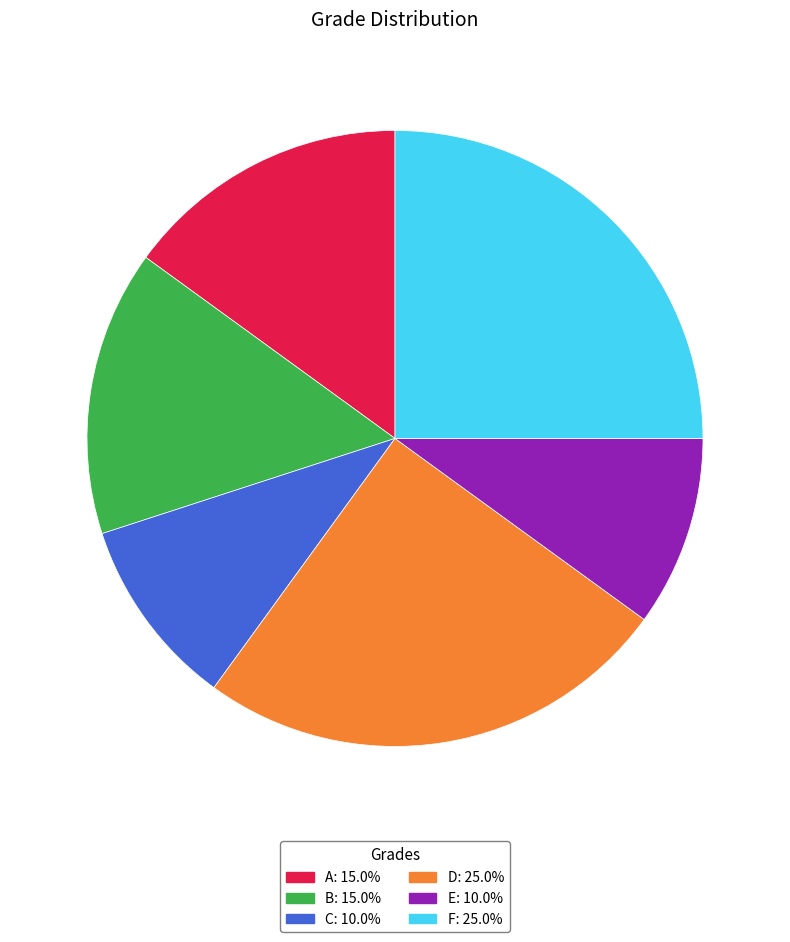

Combined, do E and B account for over 50%?

No